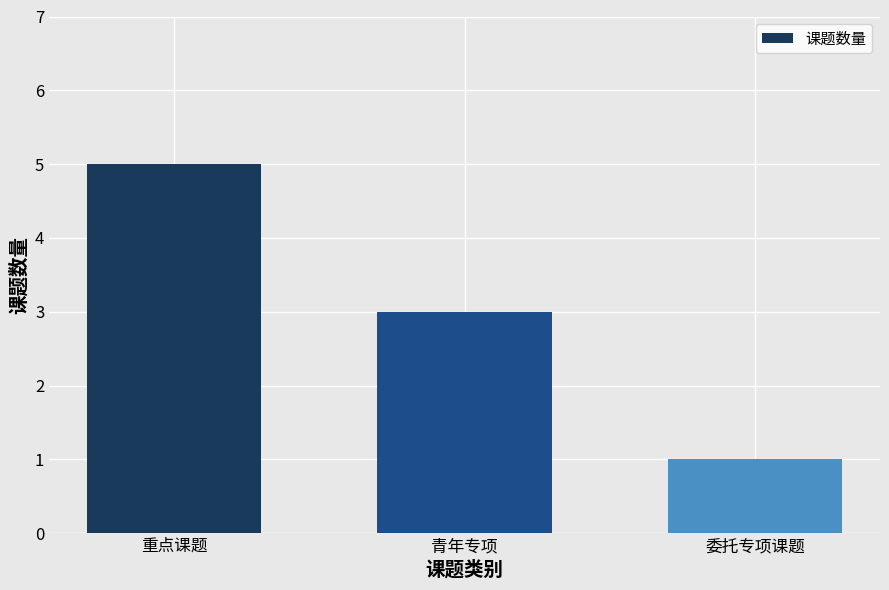

What is the approximate value at 委托专项课题?

1